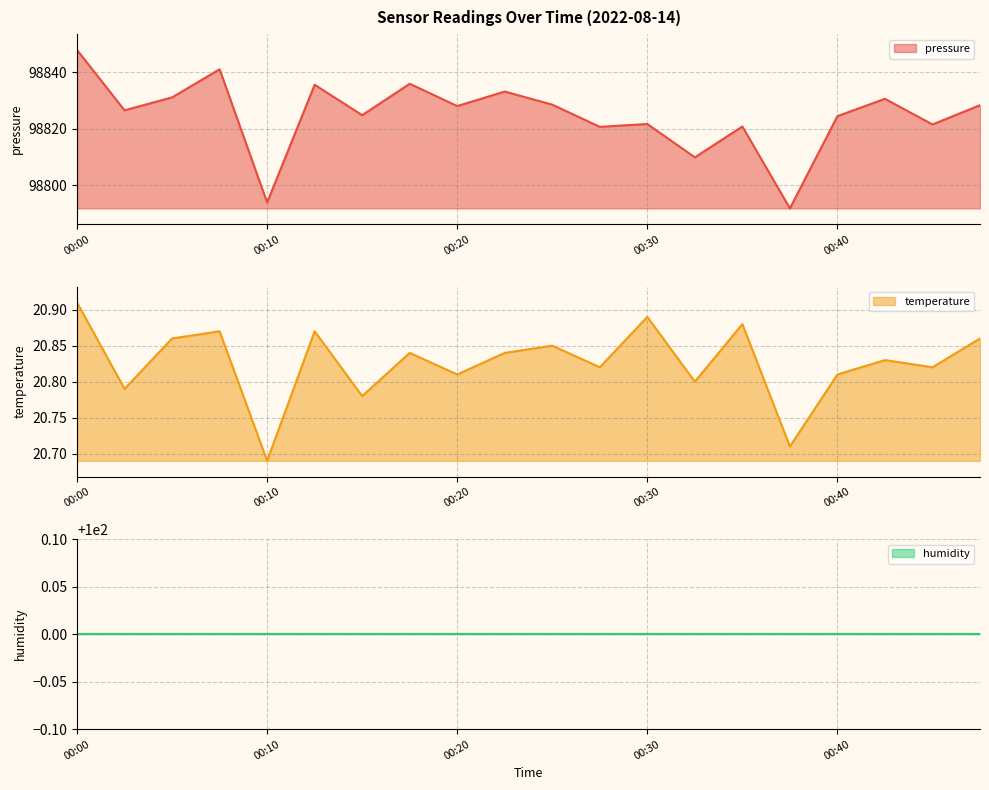

What is the minimum value shown in the chart?

20.7